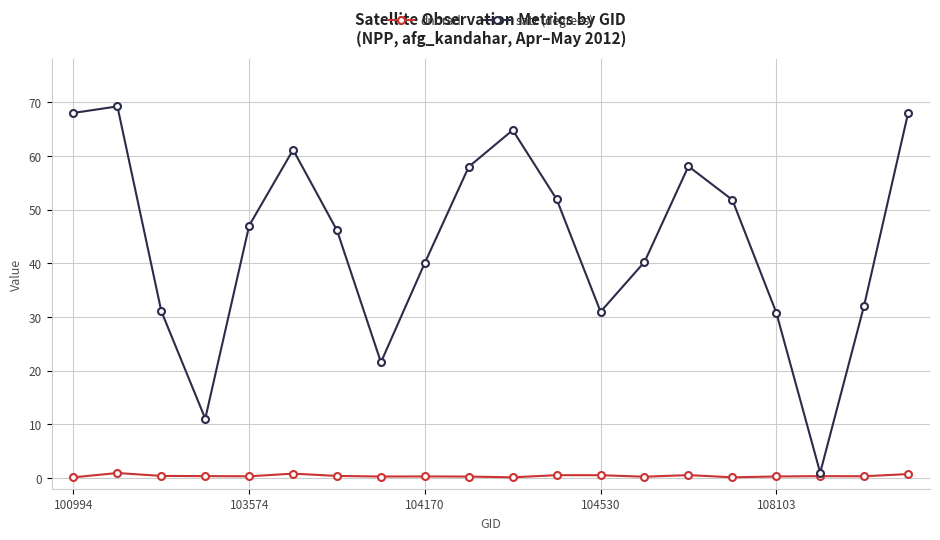

True or false: satz (degrees) has more than 2 points higher than both neighbors.

True